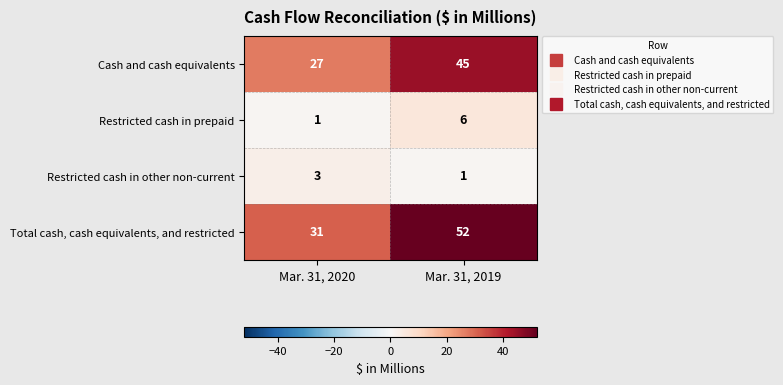

What value does the Cash and cash equivalents series have at Mar. 31, 2019?

45